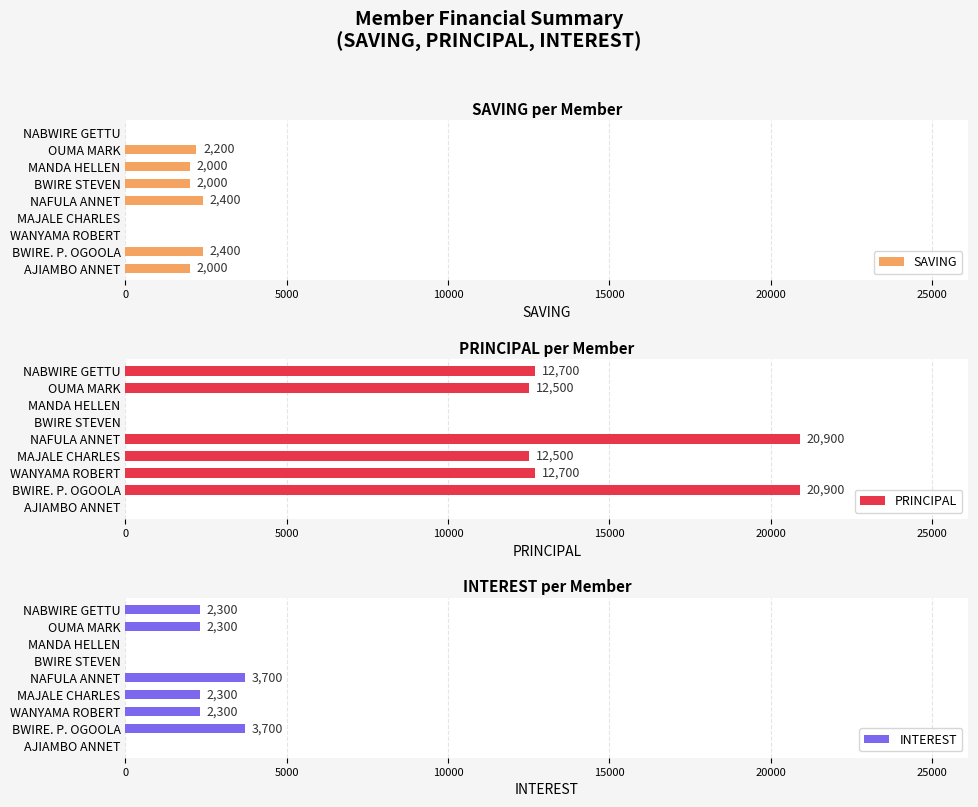

Reading right to left, extract all data points from this chart.

SAVING: 0	2200	2000	2000	2400	0	0	2400	2000
PRINCIPAL: 12700	12500	0	0	20900	12500	12700	20900	0
INTEREST: 2300	2300	0	0	3700	2300	2300	3700	0